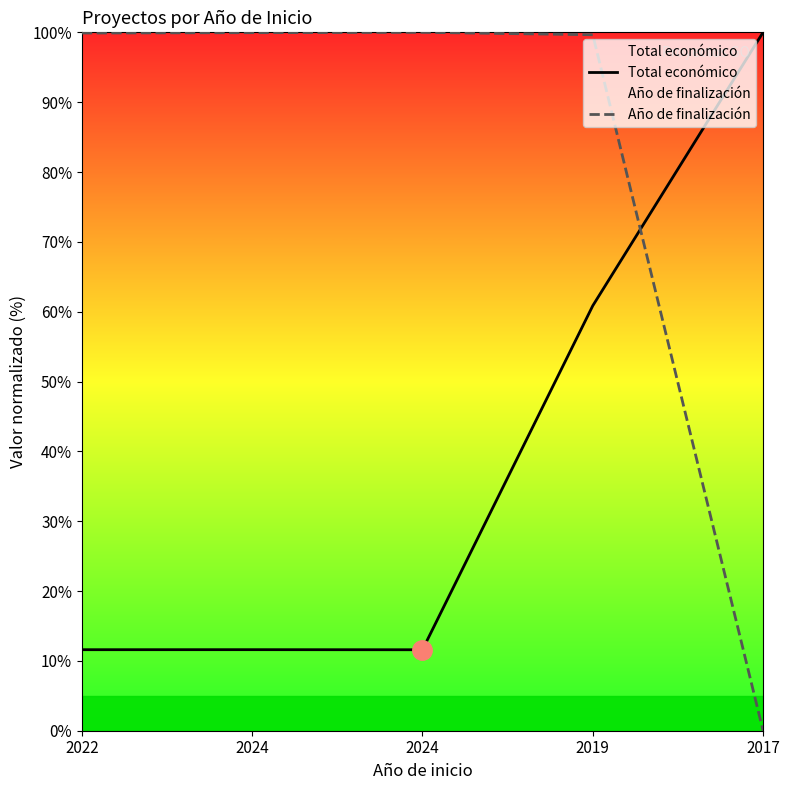

True or false: Total económico has more than 2 interior local peaks.

False